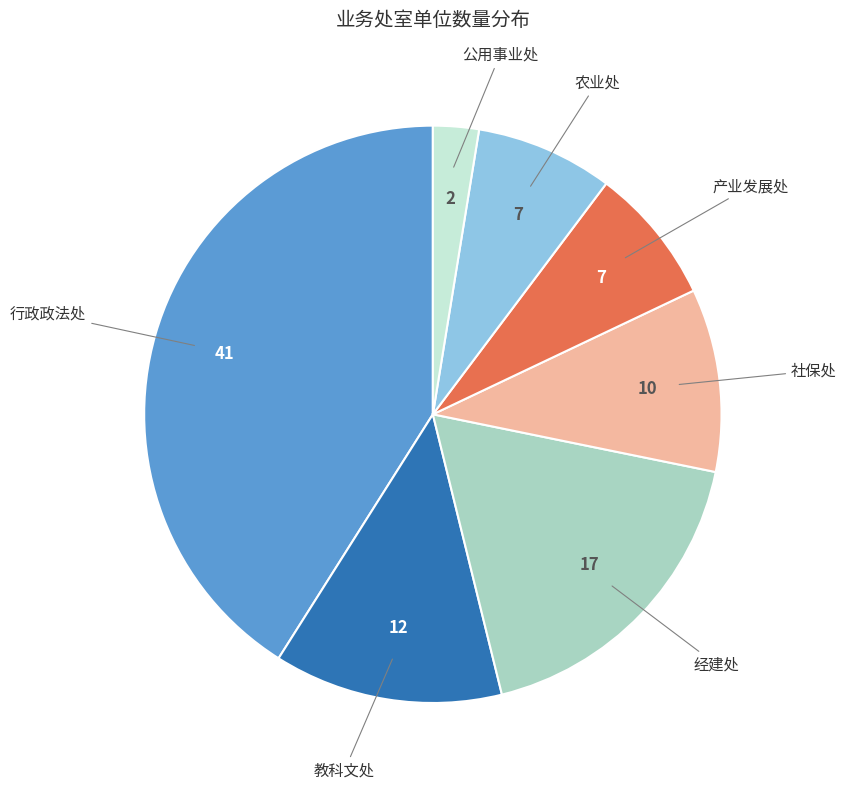

Is there a majority slice in this chart?

No